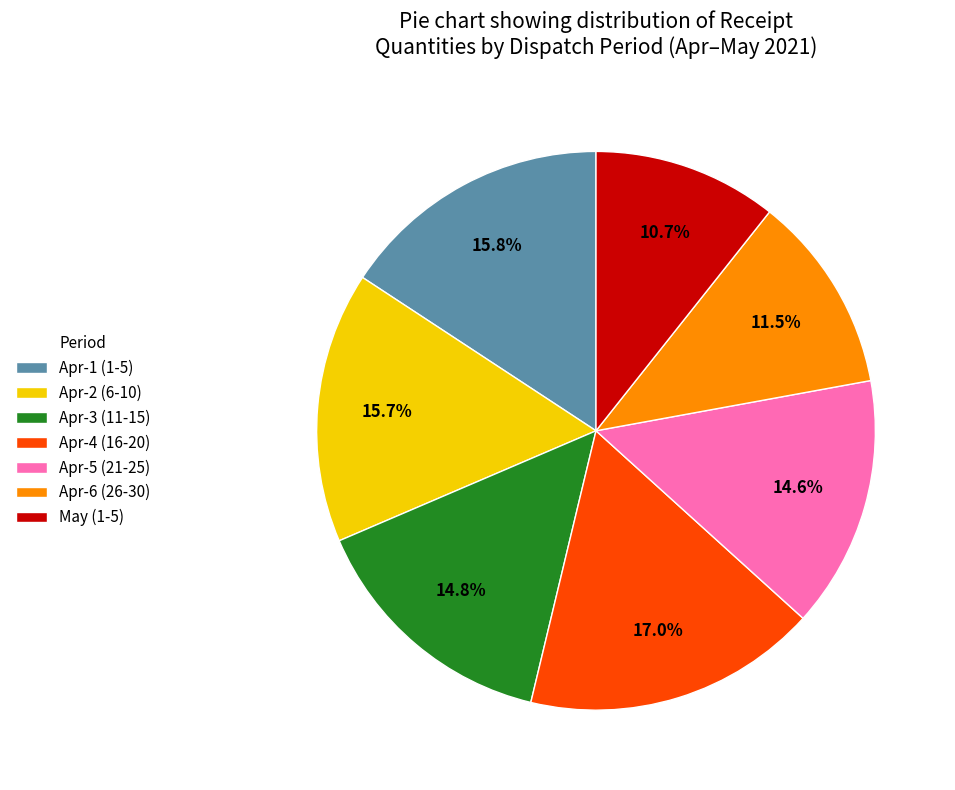

Is Apr-1 (1-5) the majority of the pie?

No